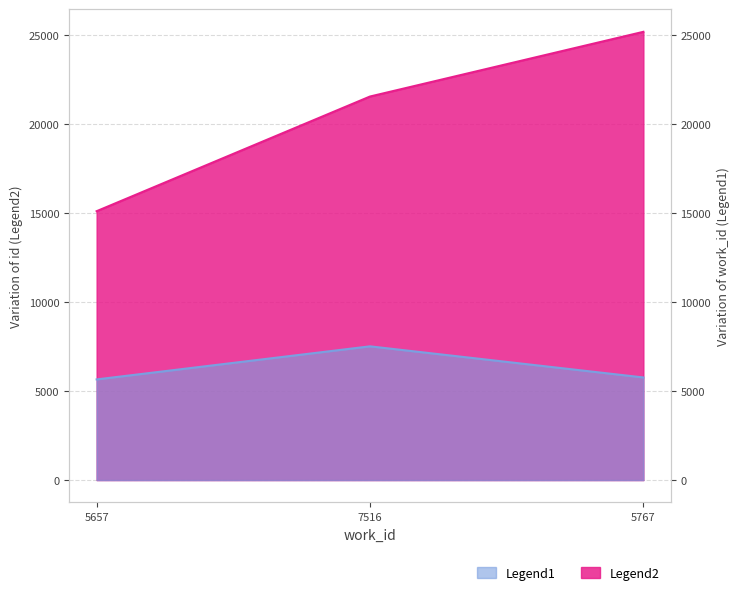

What is the value of the Legend2 point at the 3rd from the left?

25190